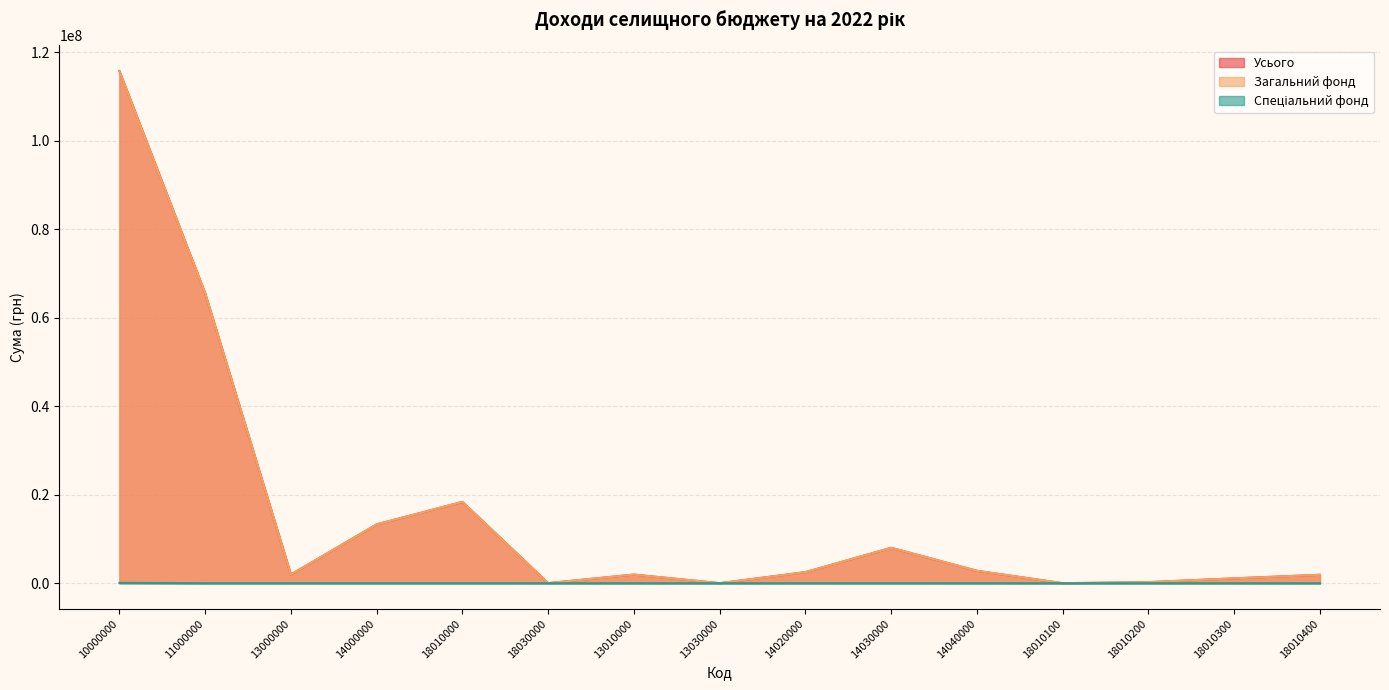

In Загальний фонд, how many points are higher than both neighbors (excluding endpoints)?

3